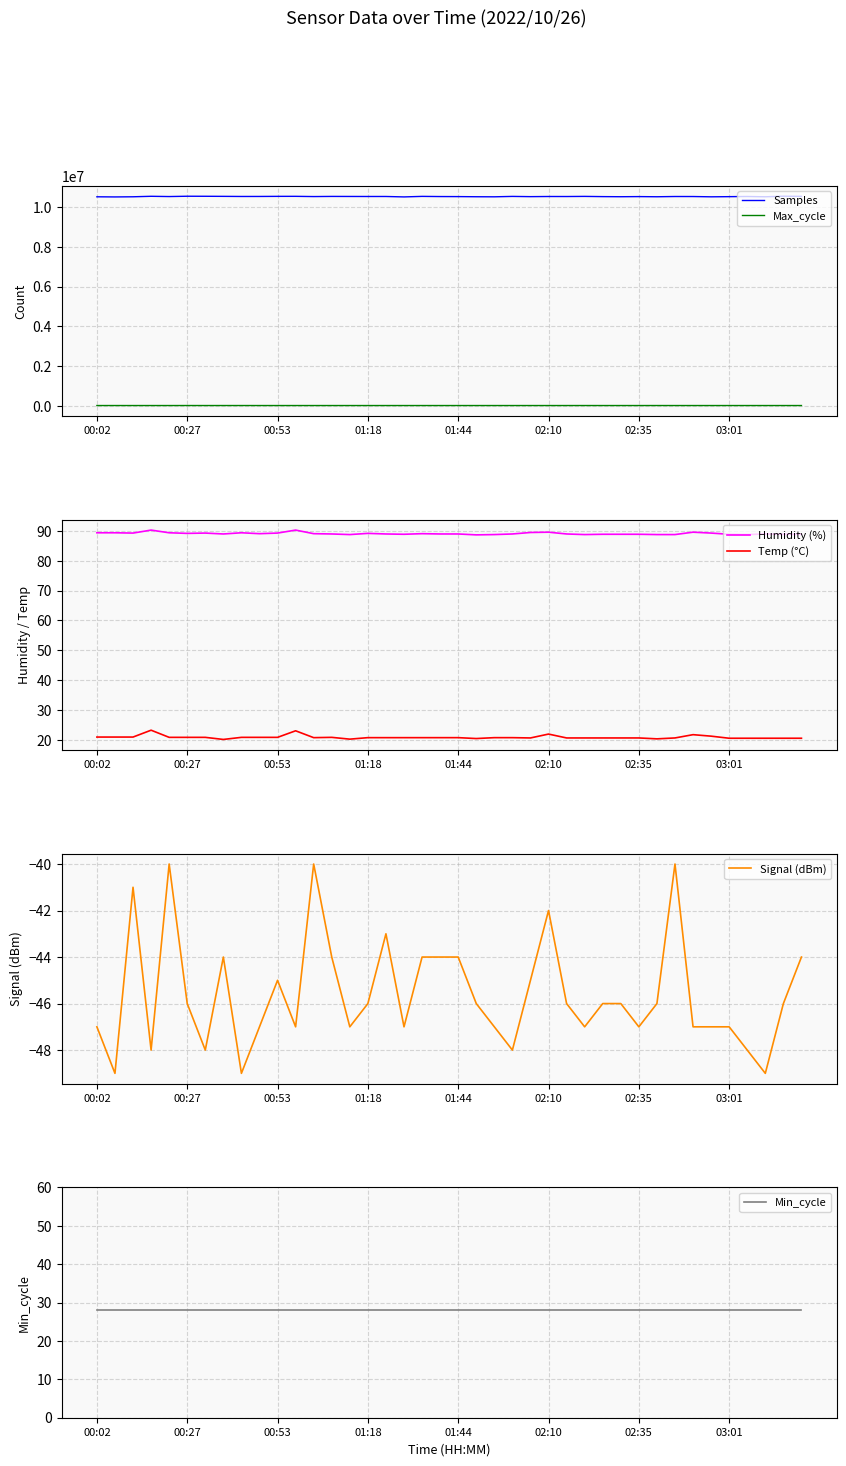

True or false: Samples and Humidity (%) cross at least once.

False